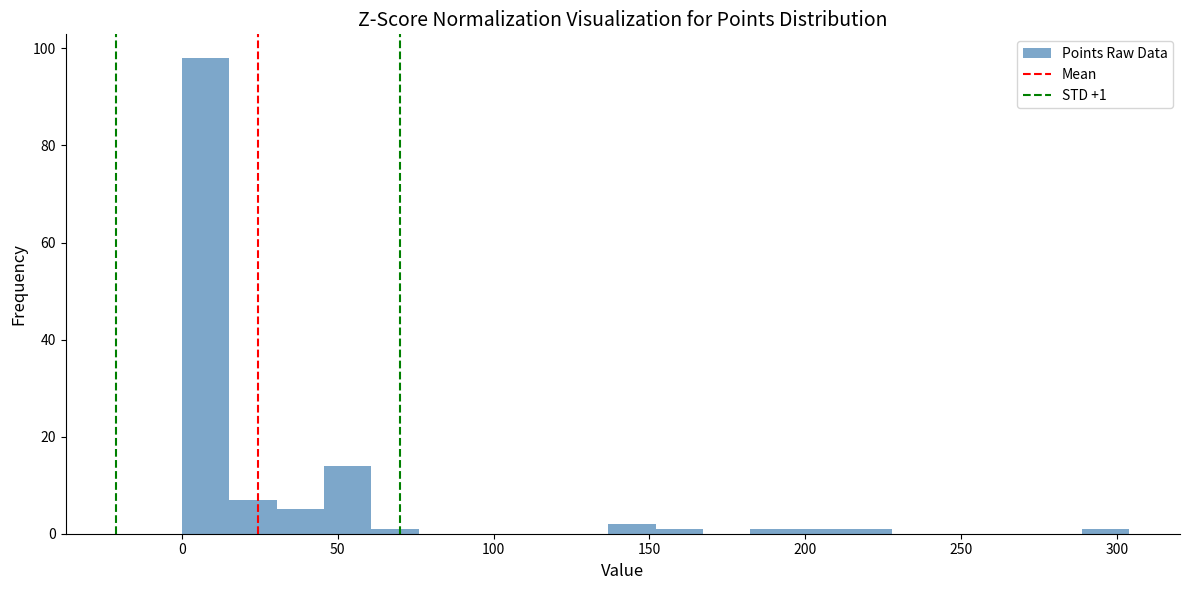

Read against the x-axis, roughly where is the centre of the tallest bar?

10